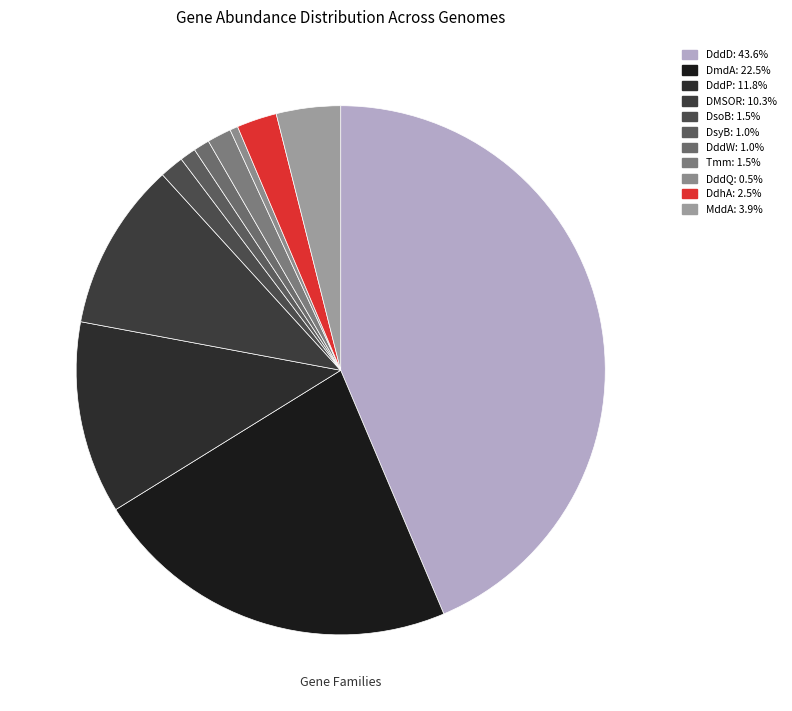

Count the number of slices in the pie.

11